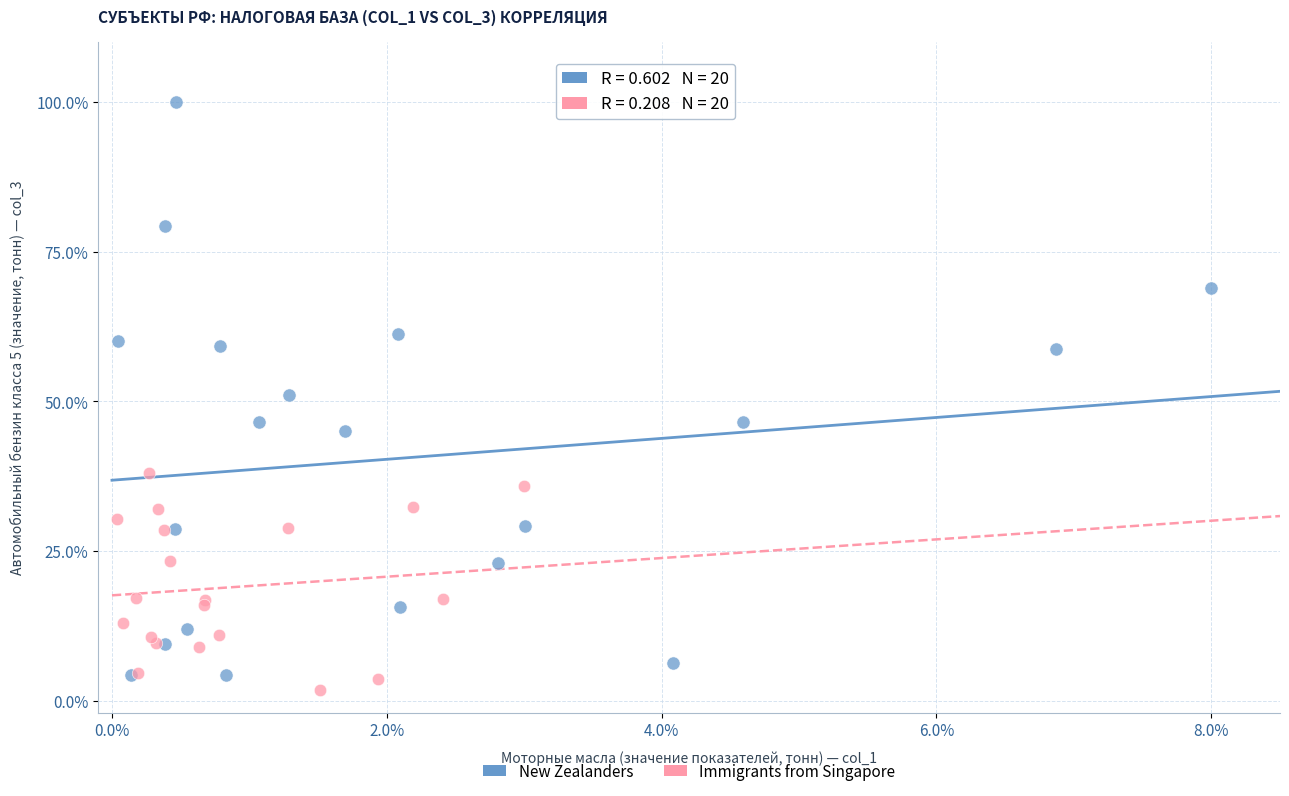

What are all the series names shown in the legend?

New Zealanders, Immigrants from Singapore